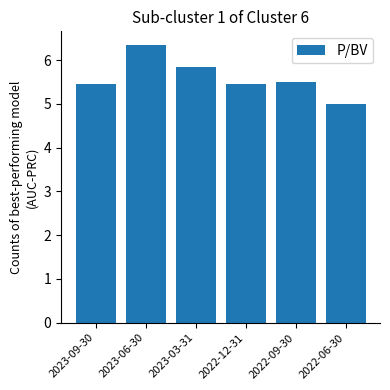

Which category has the highest value across all series?

2023-06-30